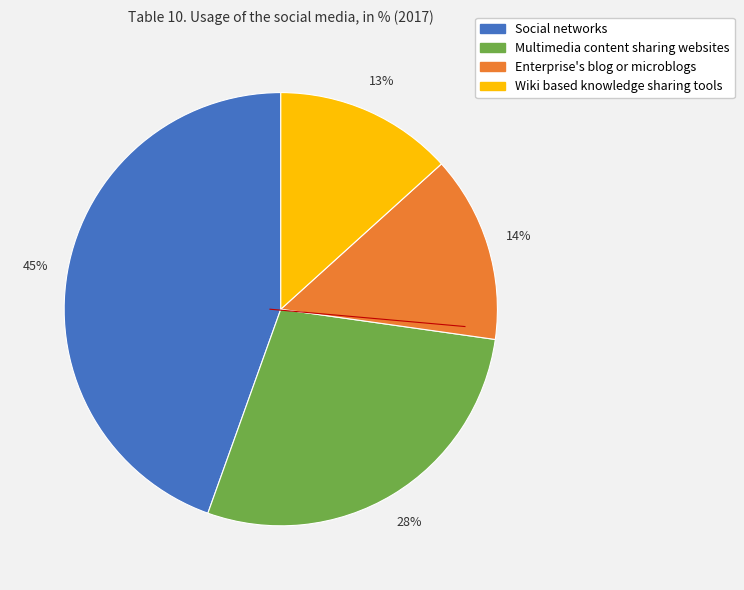

To the nearest percent, what is the combined percentage of Wiki based knowledge sharing tools and Social networks?

58%